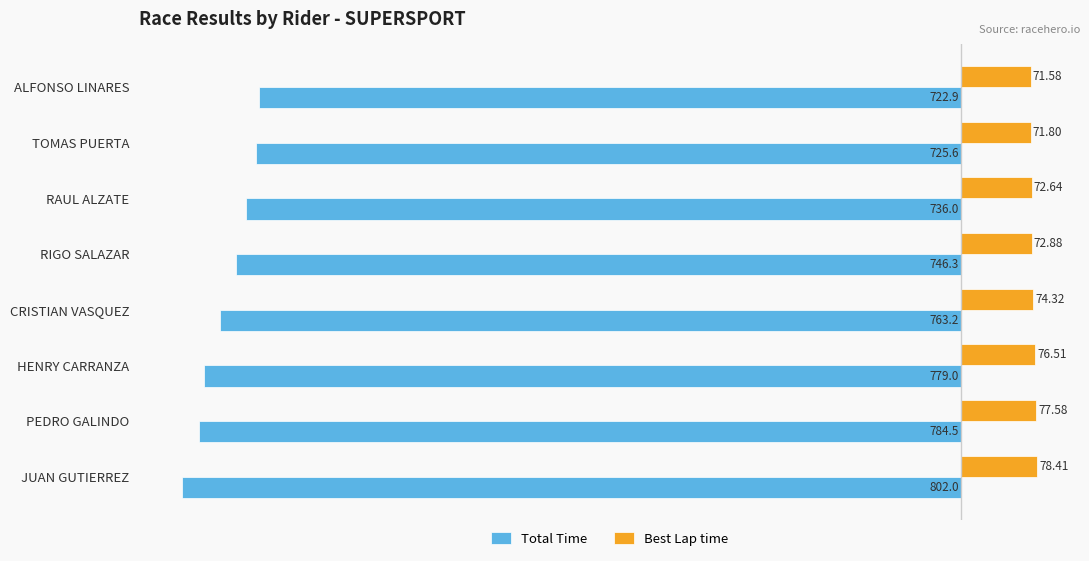

List the series in order of their overall mean, lowest first.

Total Time, Best Lap time